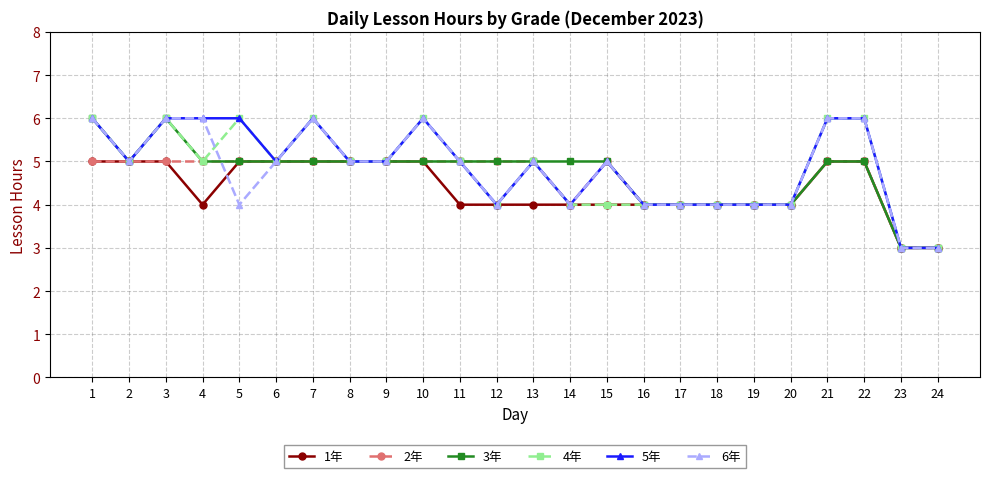

What is the value of the 2年 point at the 23rd from the left?

3